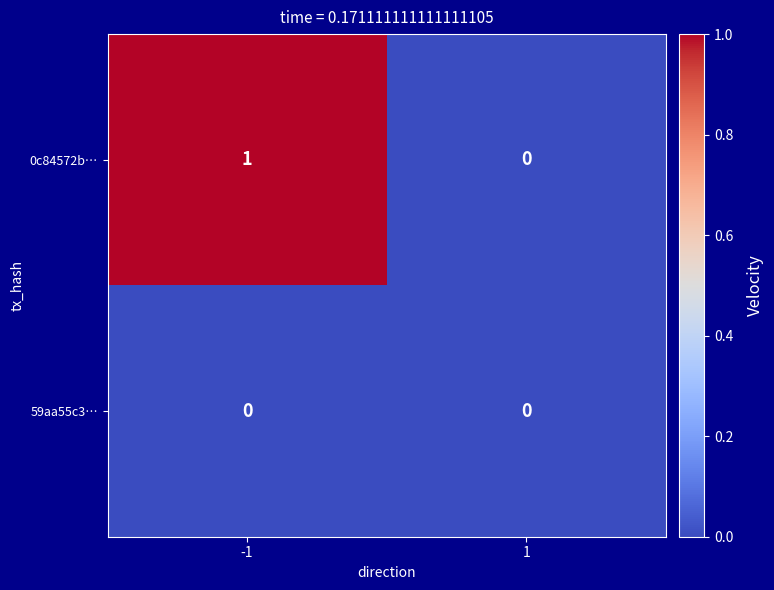

What is the greatest value displayed?

1